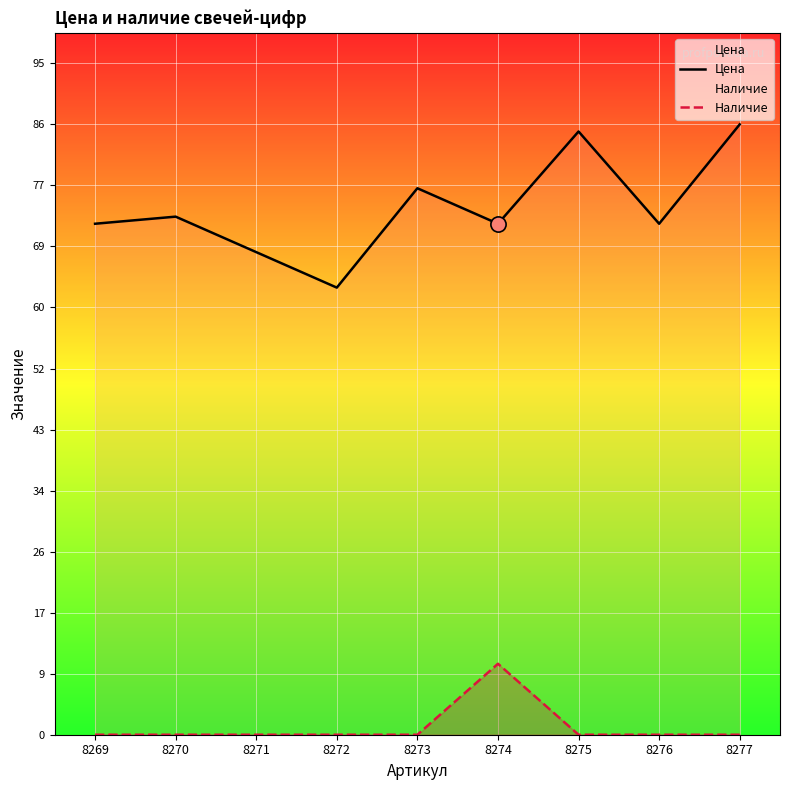

What is the total value across all series at 8273?

77